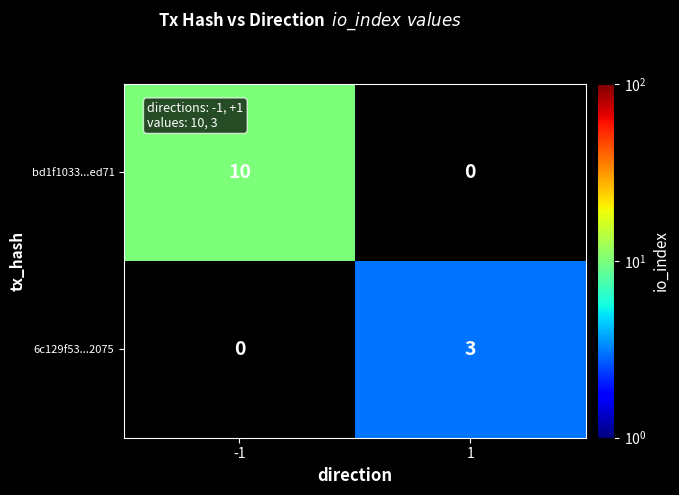

Is the value of 6c129f53...2075 at 1 greater than the value of bd1f1033...ed71 at -1?

No